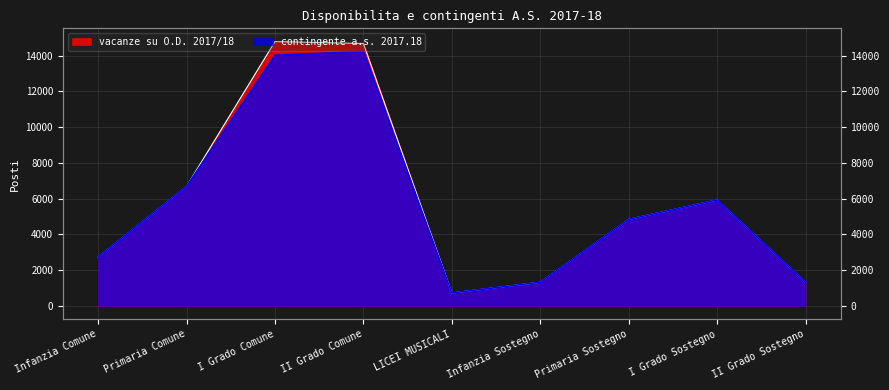

Is the value of contingente a.s. 2017.18 at Primaria Sostegno greater than the value of vacanze su O.D. 2017/18 at II Grado Sostegno?

Yes